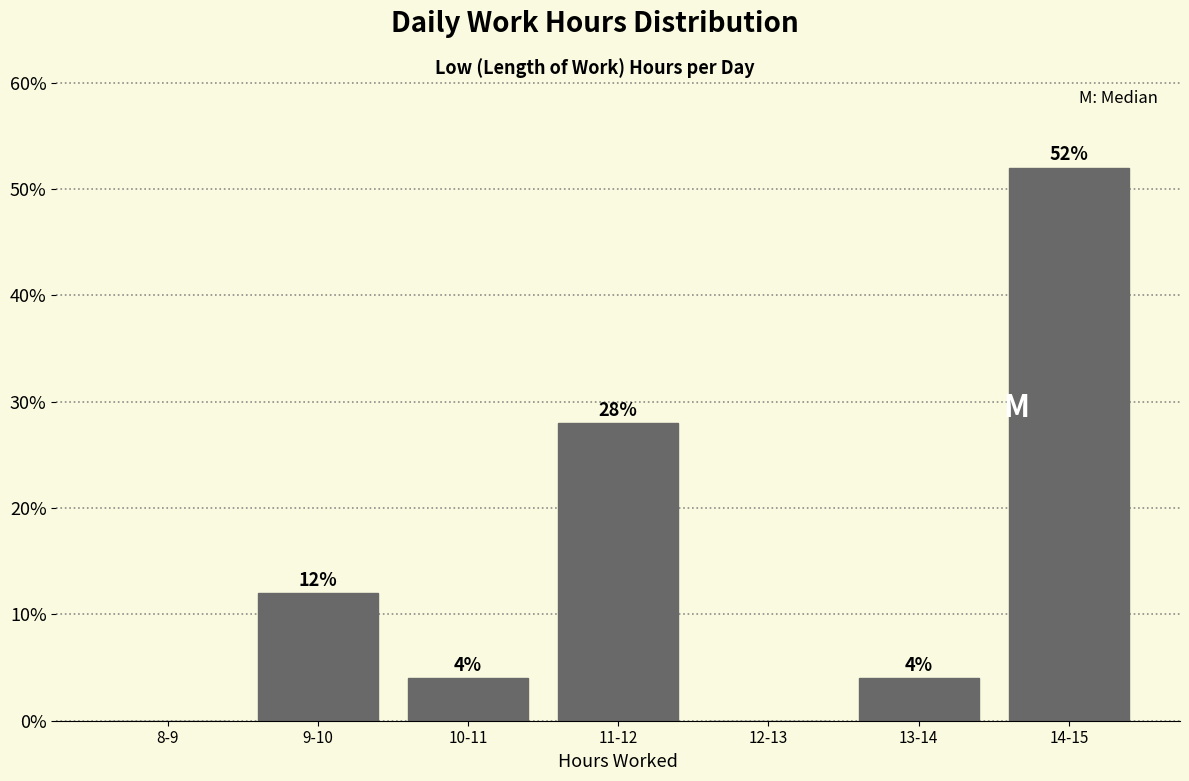

Reading left to right, list all the values displayed in this chart.

8-9=0.0	9-10=12.0	10-11=4.0	11-12=28.0	12-13=0.0	13-14=4.0	14-15=52.0